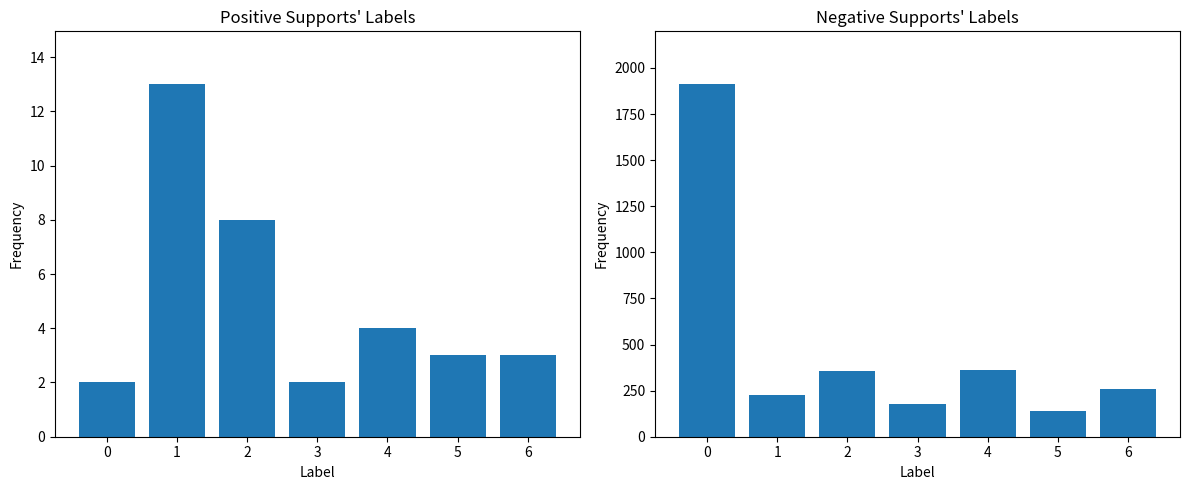

What is the total value across all series at 6?

261.0